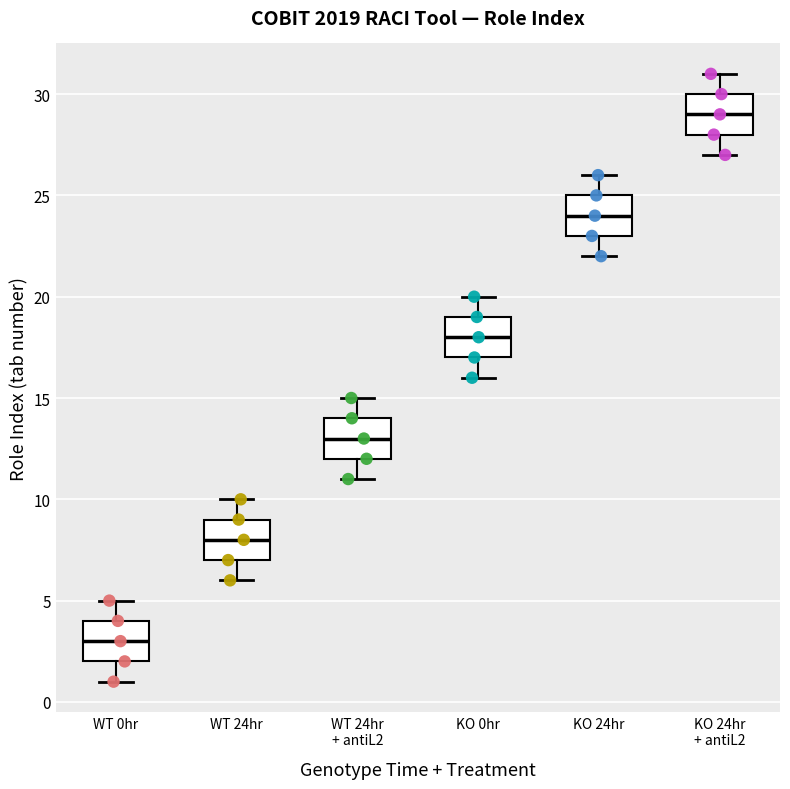

Which box has the lowest median line?

WT 0hr